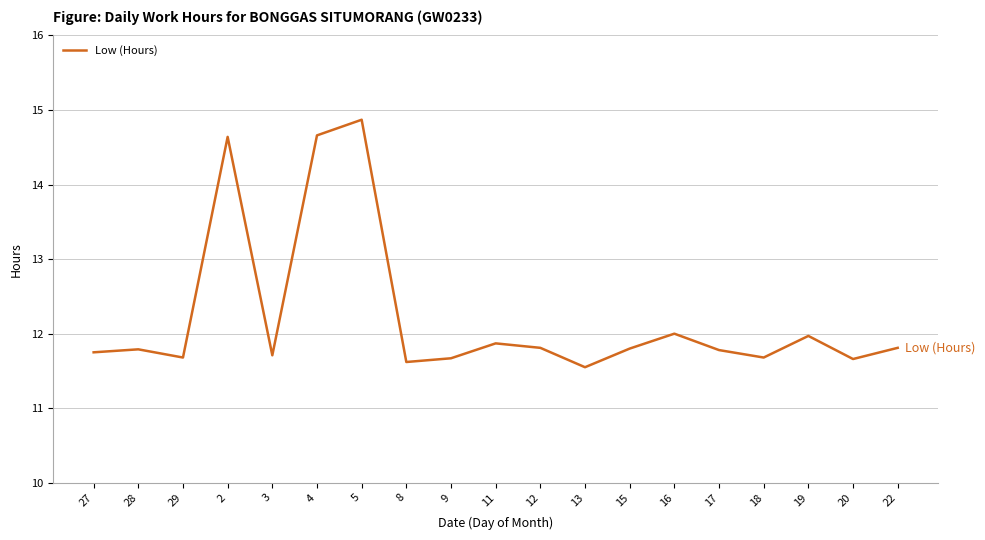

Count the number of categories in the chart.

19